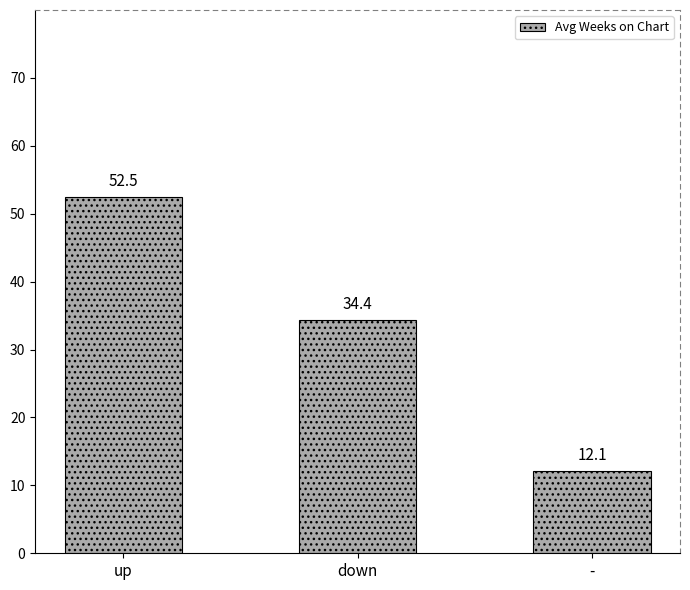

Does the chart contain stacked bars?

No